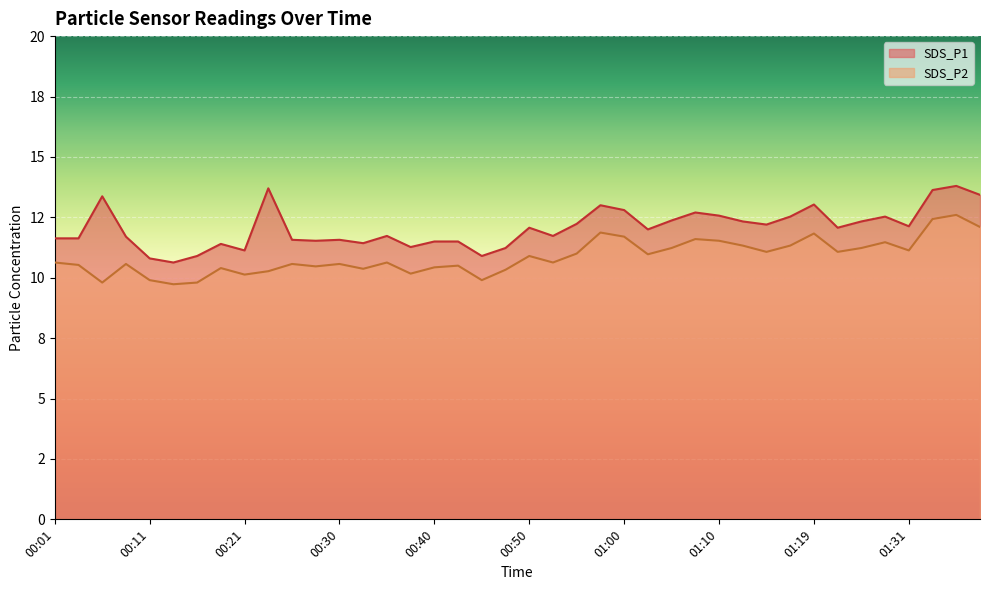

How many values in the SDS_P2 series exceed 10?

35